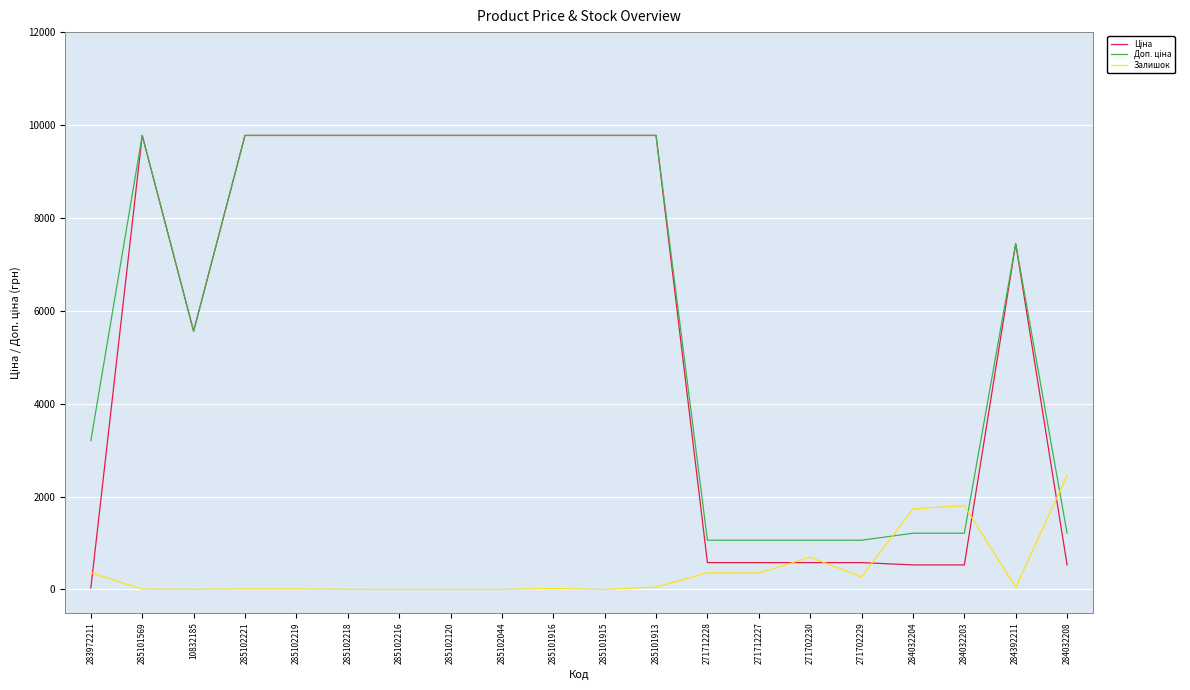

Is it true that Залишок equals -1712.0 at 285101915?

False